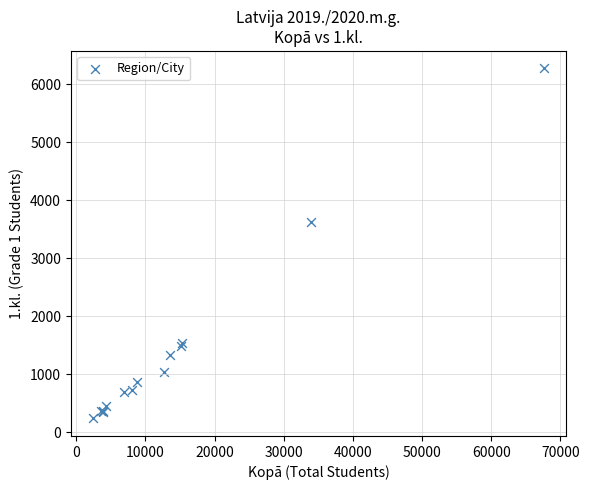

What Y value in the scatter plot is closest to 3255?

3626